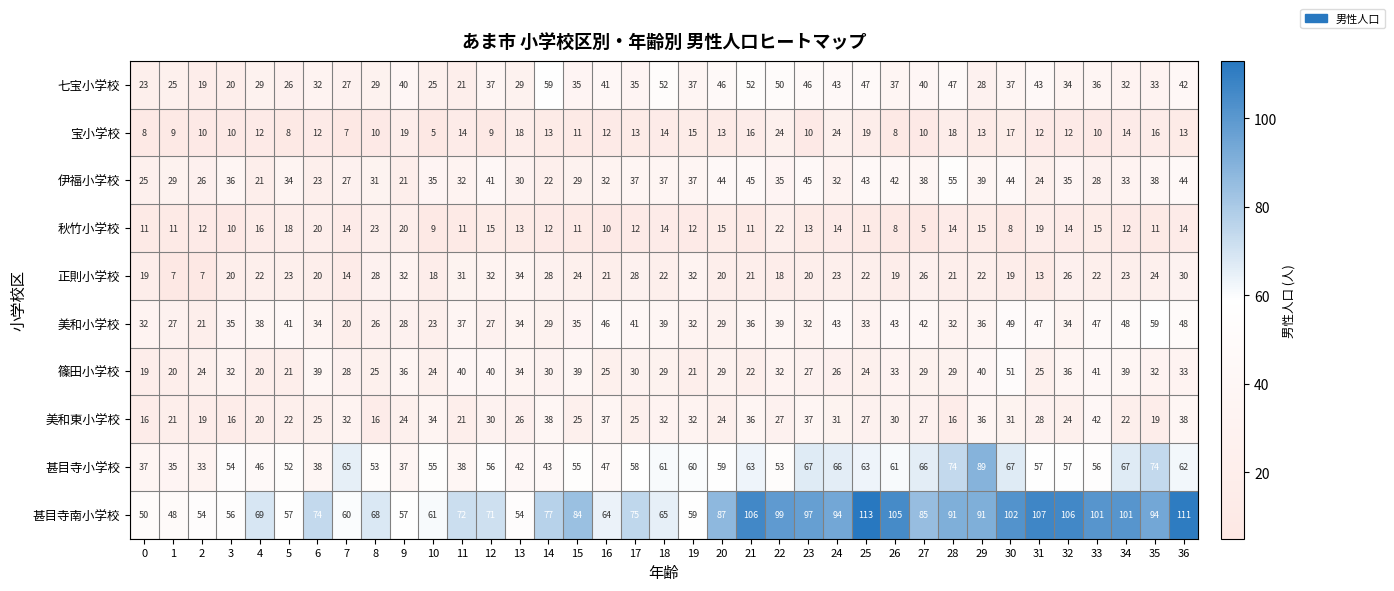

What value does the 美和小学校 series have at 15?

35